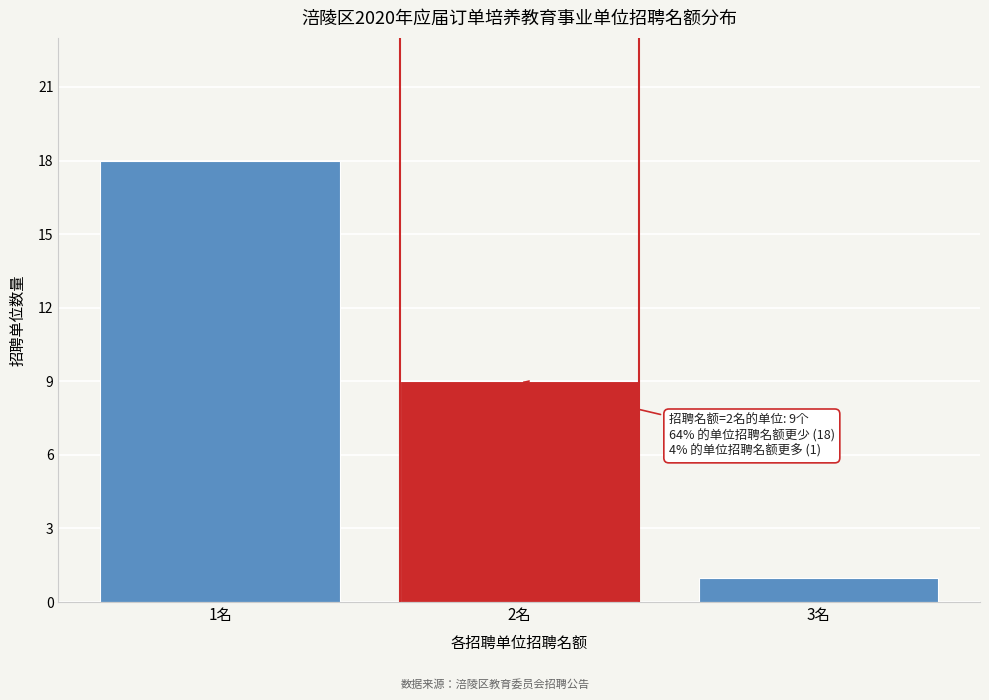

Reading left to right, transcribe all the data shown in this chart.

18	9	1